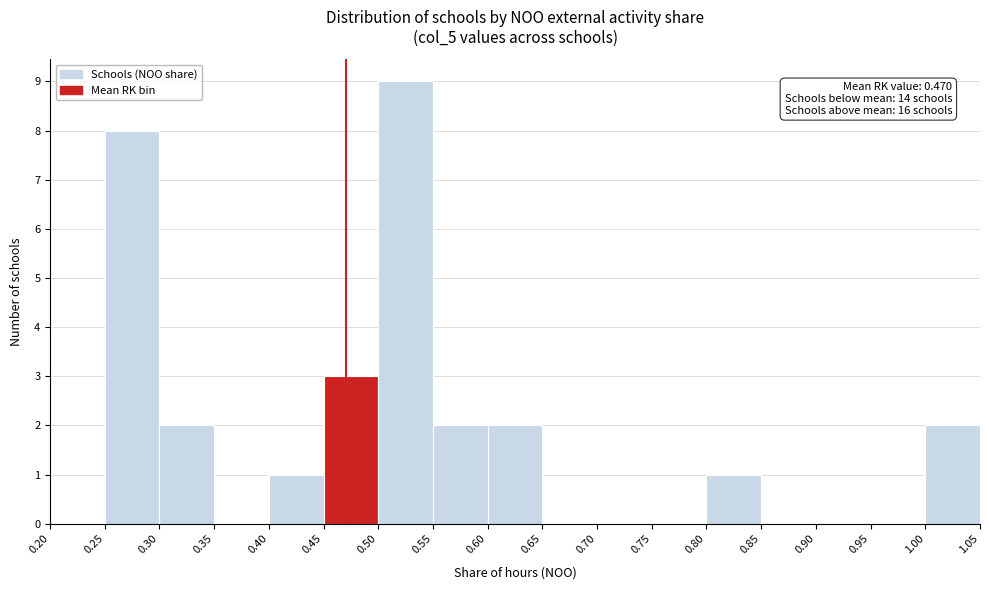

Which range on the x-axis has the tallest bar?

0.50 to 0.55